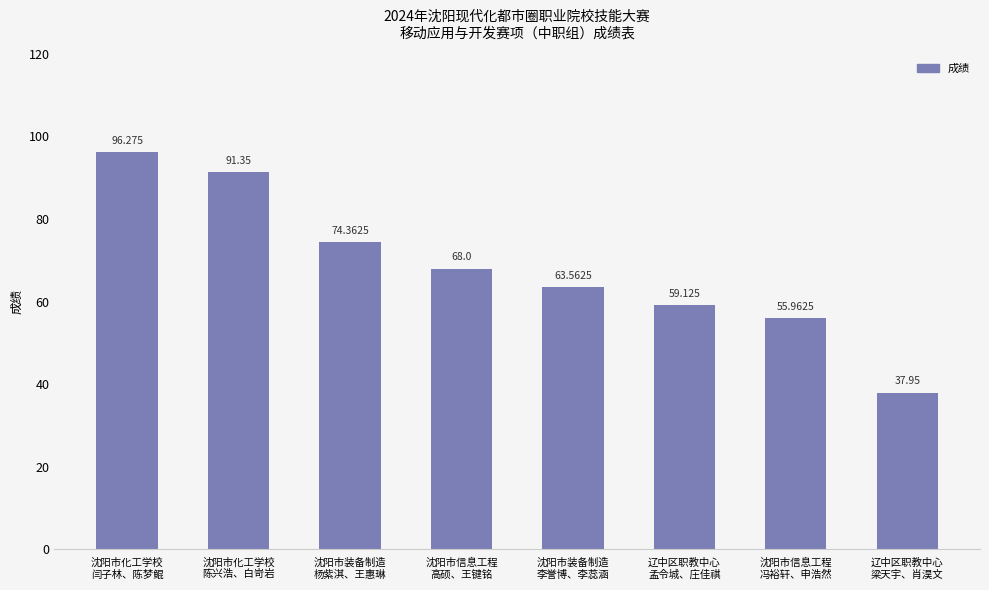

What is the label of the 8th bar from the right?

沈阳市化工学校
闫子林、陈梦鲲